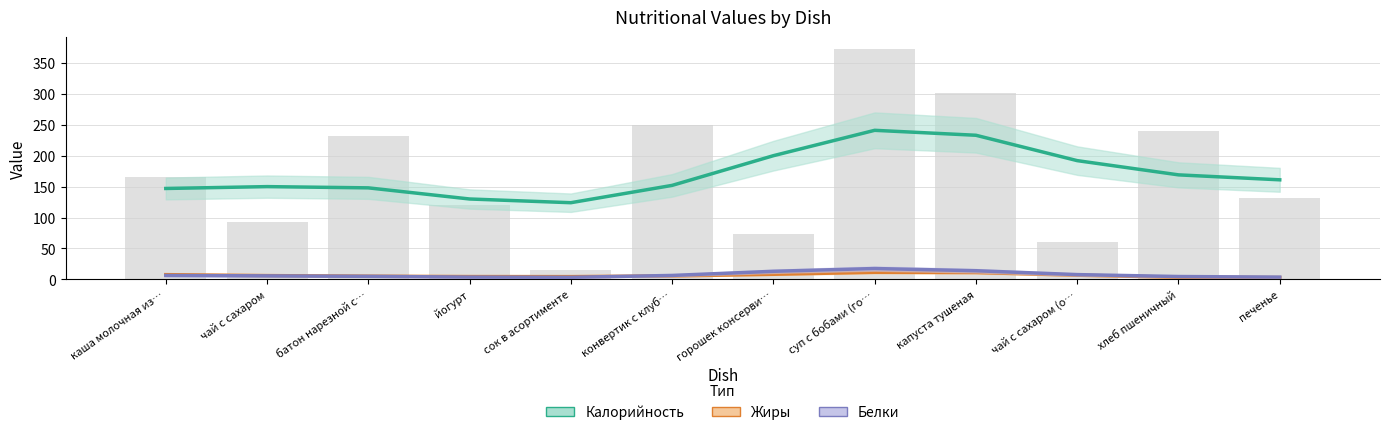

What is the label of the 12th bar from the right?

каша молочная из…